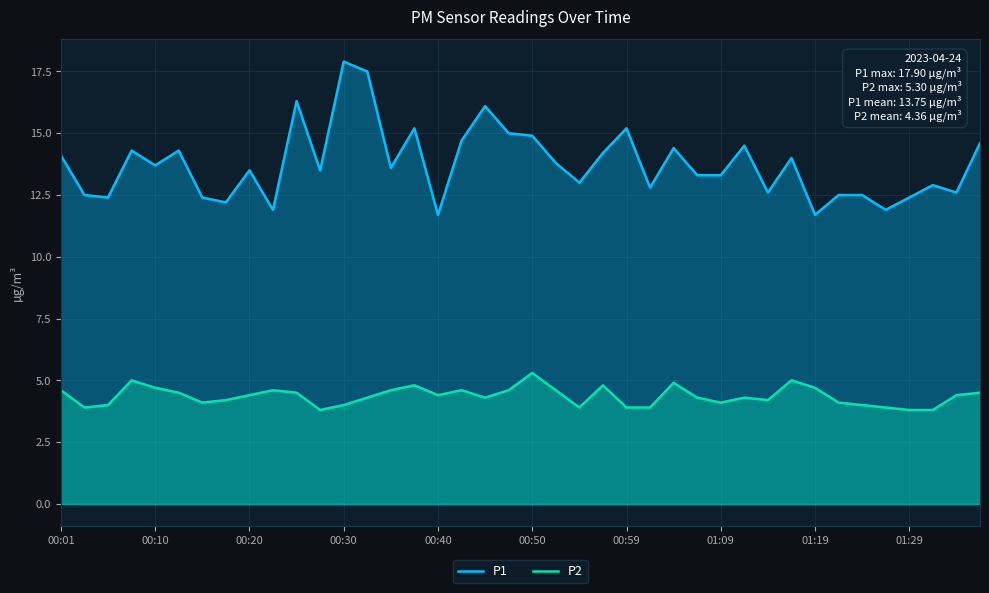

At which label does P2 first exceed 4?

00:01